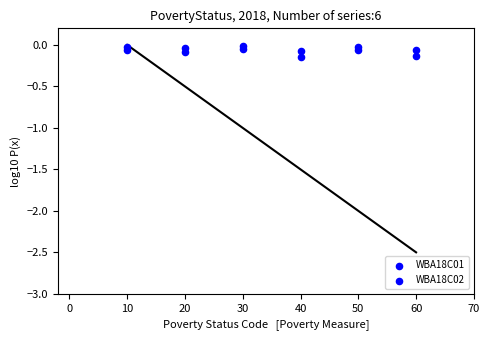

Count the number of points in this scatter plot.

12